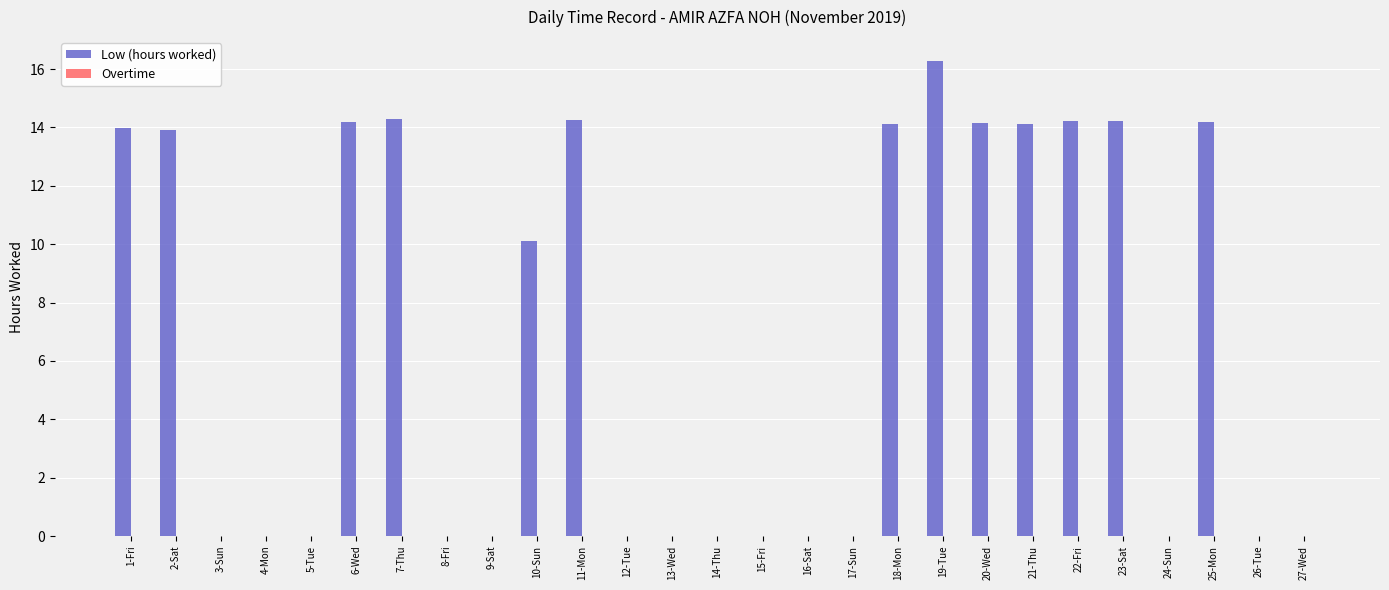

The value at 12-Tue is 0.0. True or false?

True